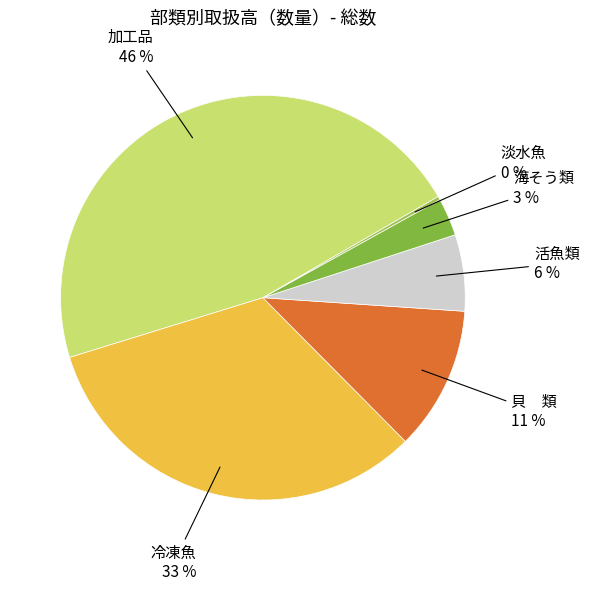

Between 冷凍魚 and 活魚類, which is larger?

冷凍魚